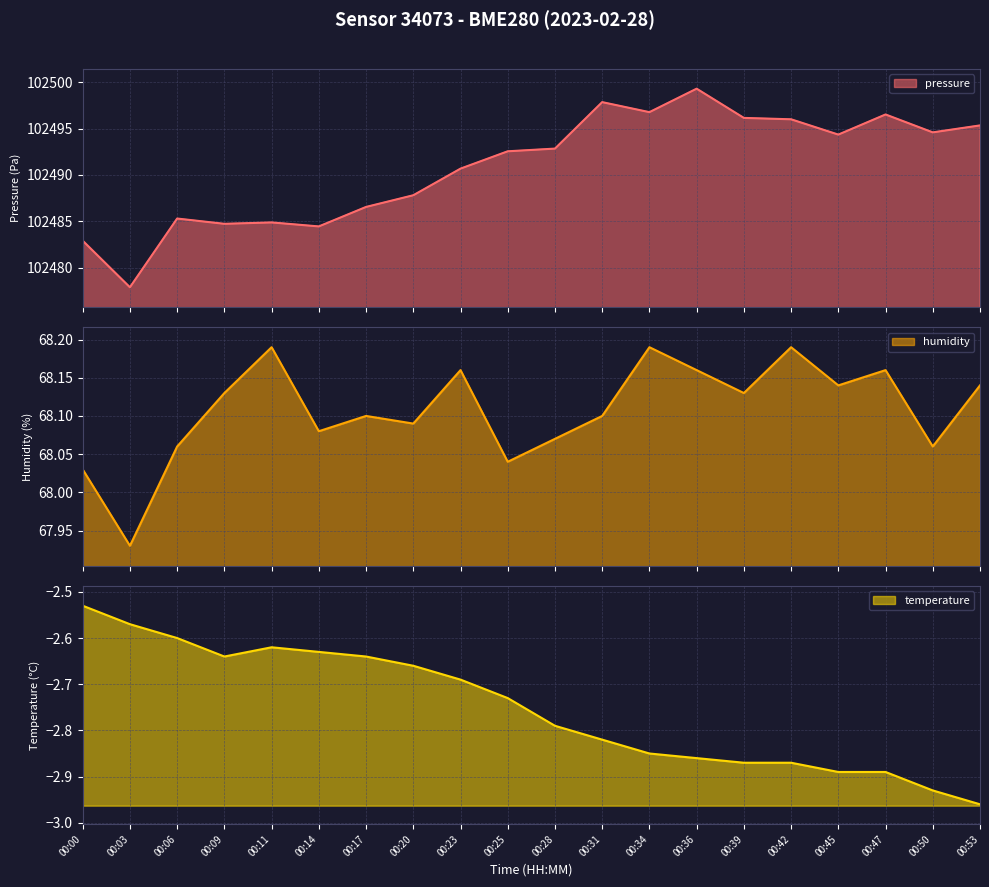

Reading left to right, what are all the values shown in this chart?

pressure: 102482.9	102477.9	102485.3	102484.7	102484.9	102484.4	102486.6	102487.8	102490.7	102492.6	102492.8	102497.9	102496.8	102499.3	102496.1	102496.0	102494.4	102496.5	102494.6	102495.3
humidity: 68.0	67.9	68.1	68.1	68.2	68.1	68.1	68.1	68.2	68.0	68.1	68.1	68.2	68.2	68.1	68.2	68.1	68.2	68.1	68.1
temperature: -2.5	-2.6	-2.6	-2.6	-2.6	-2.6	-2.6	-2.7	-2.7	-2.7	-2.8	-2.8	-2.9	-2.9	-2.9	-2.9	-2.9	-2.9	-2.9	-3.0